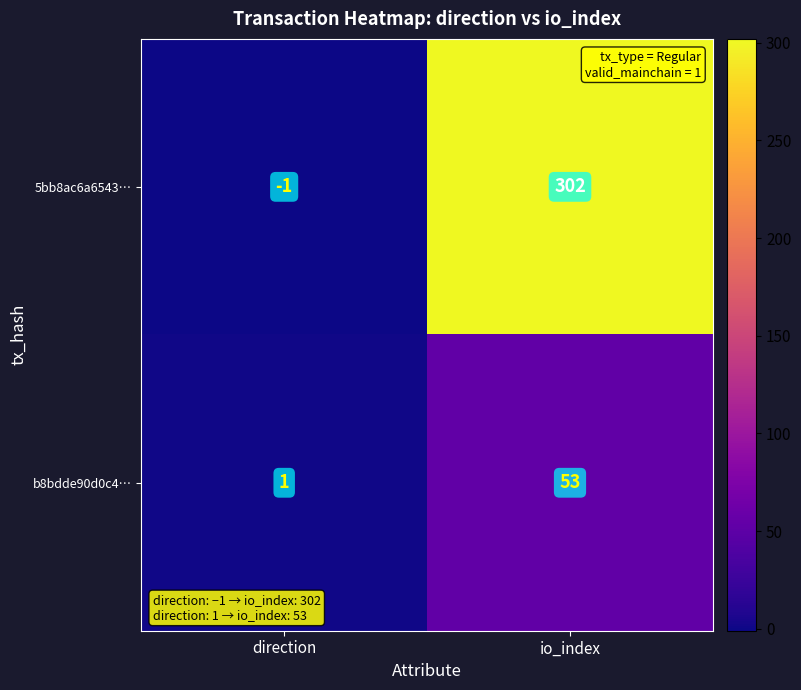

Rank the series at io_index from lowest to highest value.

b8bdde90d0c4…, 5bb8ac6a6543…